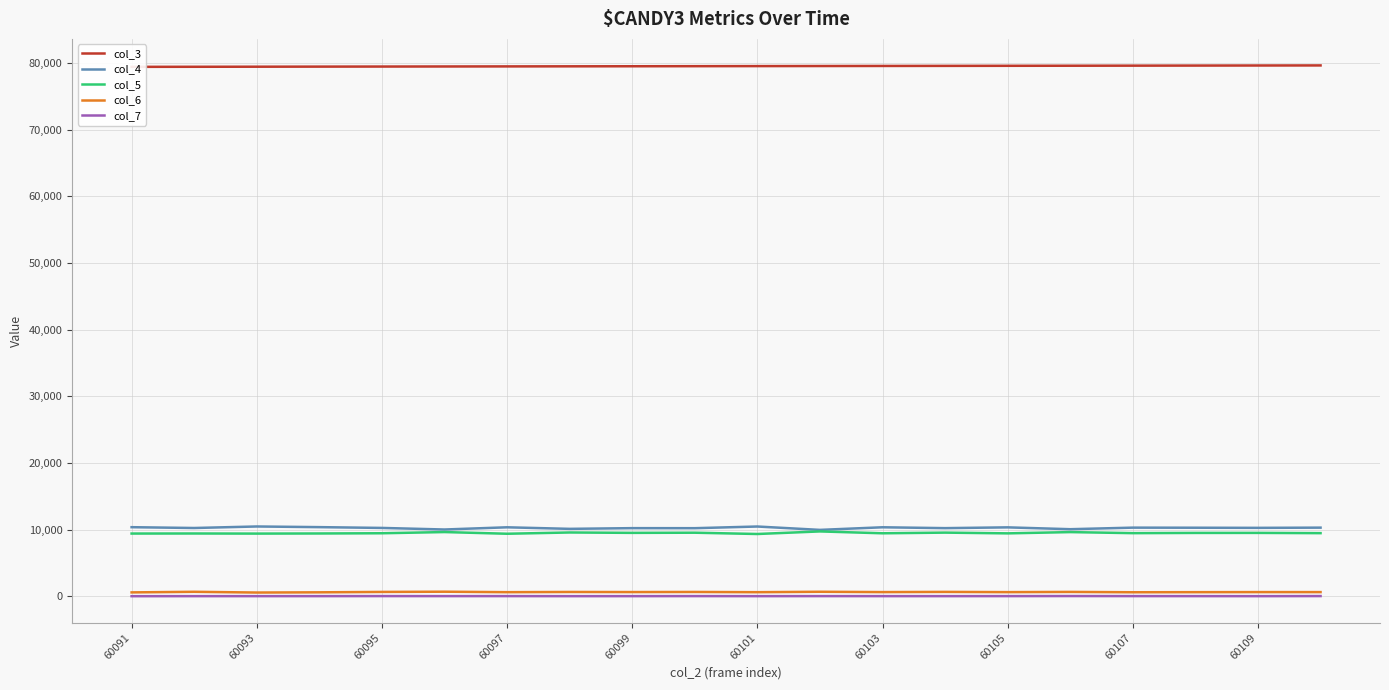

How many lines are shown in the chart?

5